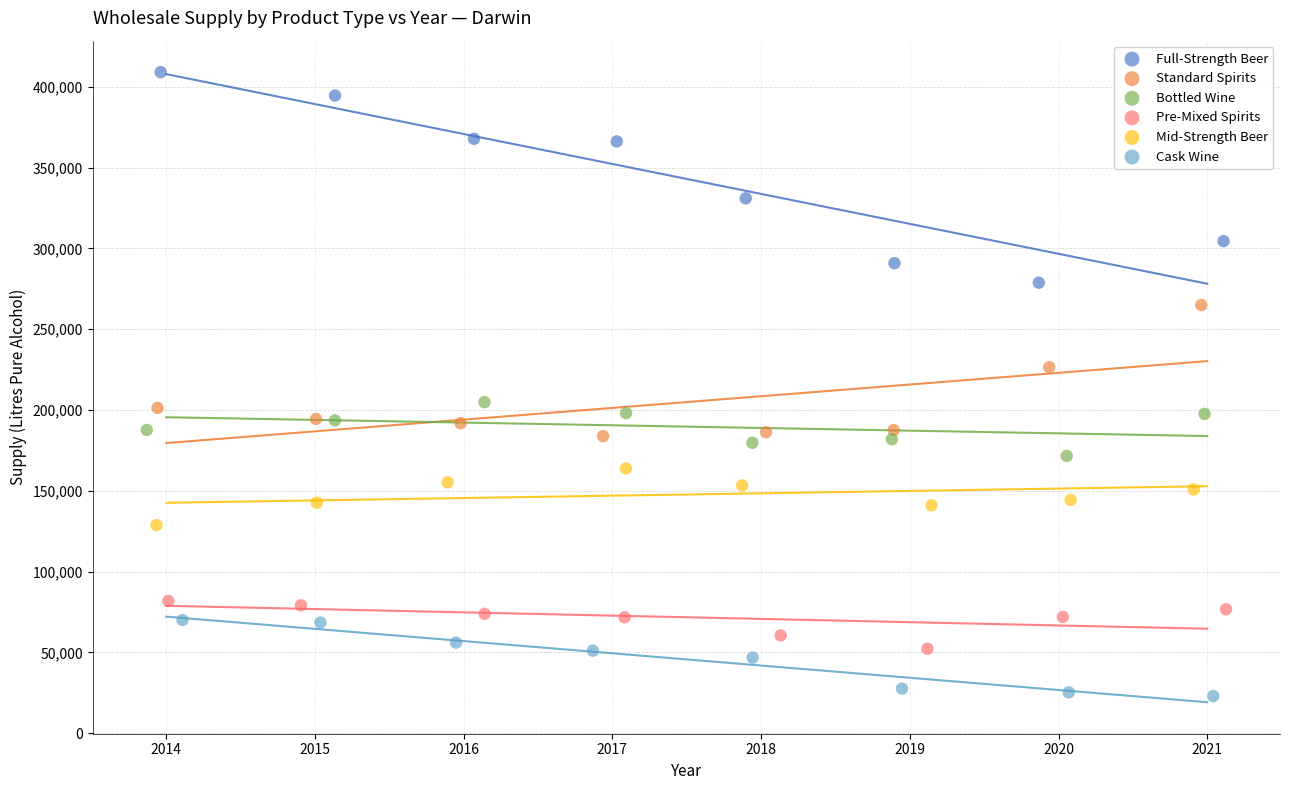

Which series has the widest spread of Y values?

Full-Strength Beer